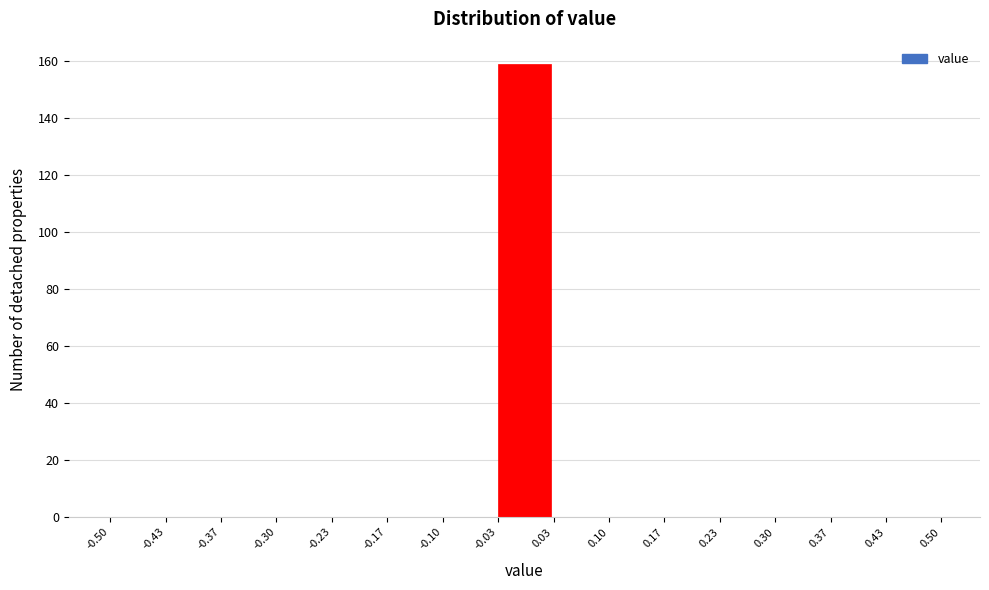

Reading left to right, transcribe this chart: for each bar, give the range it covers on the x-axis and its height. The values are not printed on the chart, so give them approximately, as read against the axis.

-0.50 to -0.43: 0
-0.43 to -0.37: 0
-0.37 to -0.30: 0
-0.30 to -0.23: 0
-0.23 to -0.17: 0
-0.17 to -0.10: 0
-0.10 to -0.03: 0
-0.03 to 0.03: 160
0.03 to 0.10: 0
0.10 to 0.17: 0
0.17 to 0.23: 0
0.23 to 0.30: 0
0.30 to 0.37: 0
0.37 to 0.43: 0
0.43 to 0.50: 0